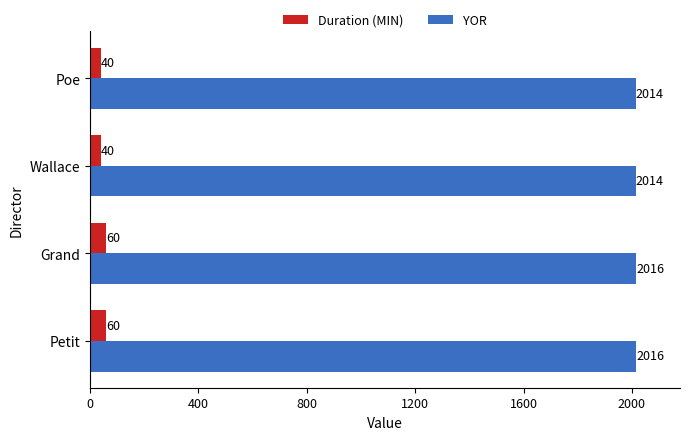

Rank the series by their average value, from lowest to highest.

Duration (MIN), YOR